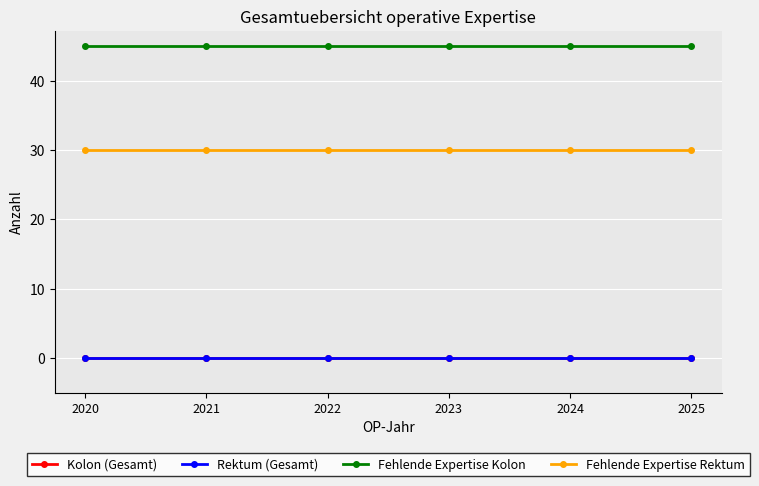

Between 2023 and 2024, which series saw the biggest shift?

Kolon (Gesamt)